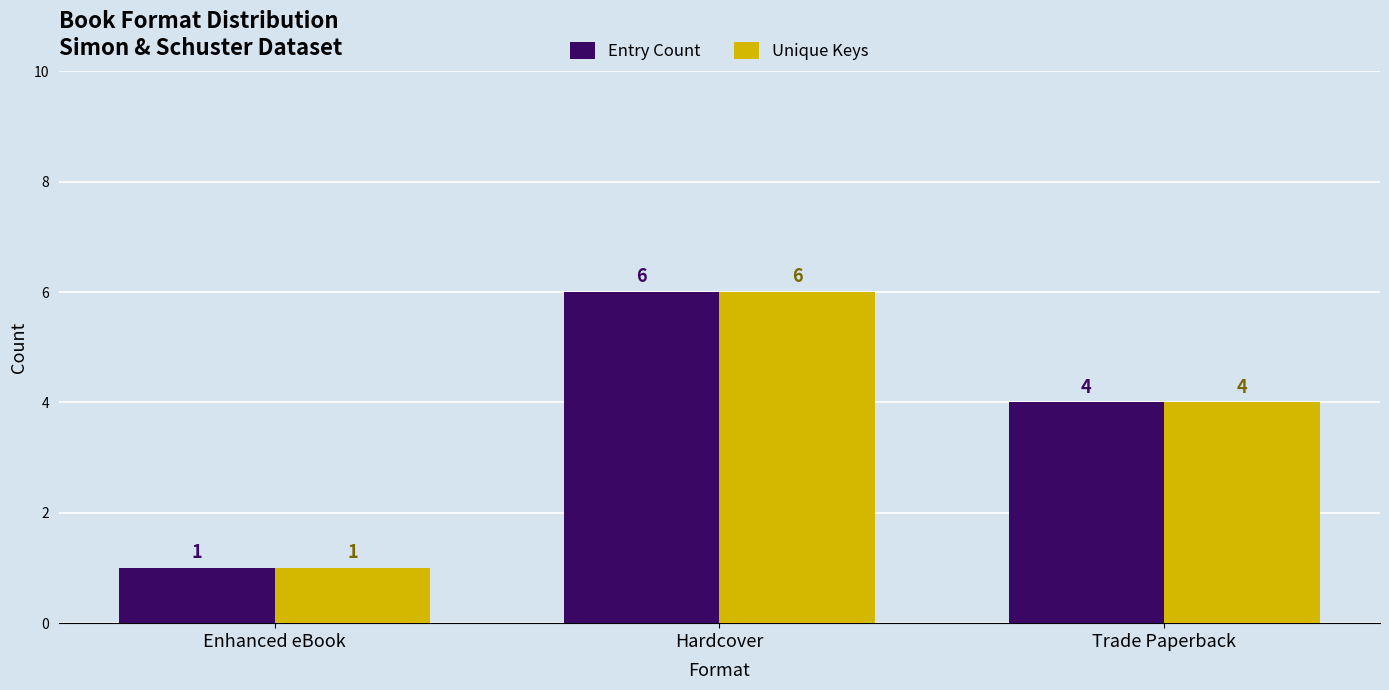

How many groups of bars are there?

3